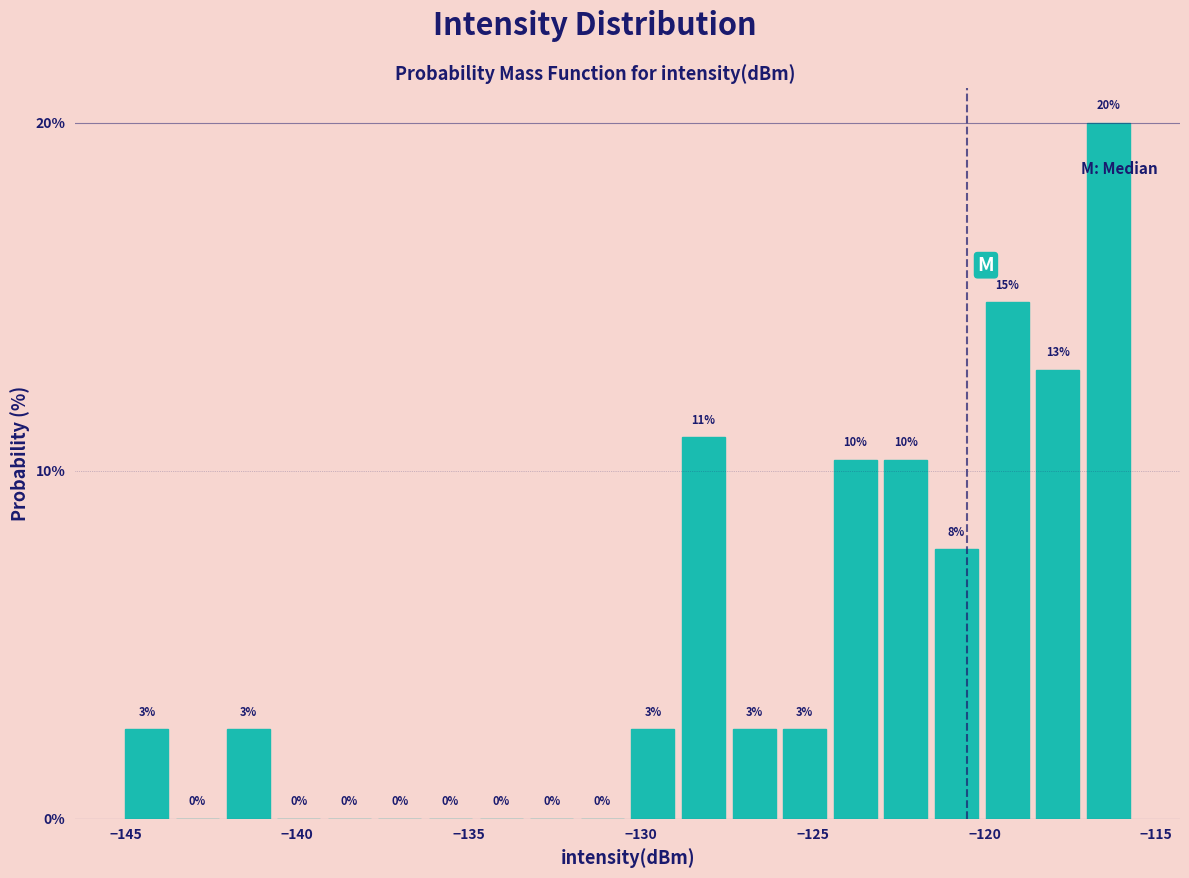

Around what value on the x-axis is the tallest bar? Give the approximate position of its centre, as read against the axis.

-116.5